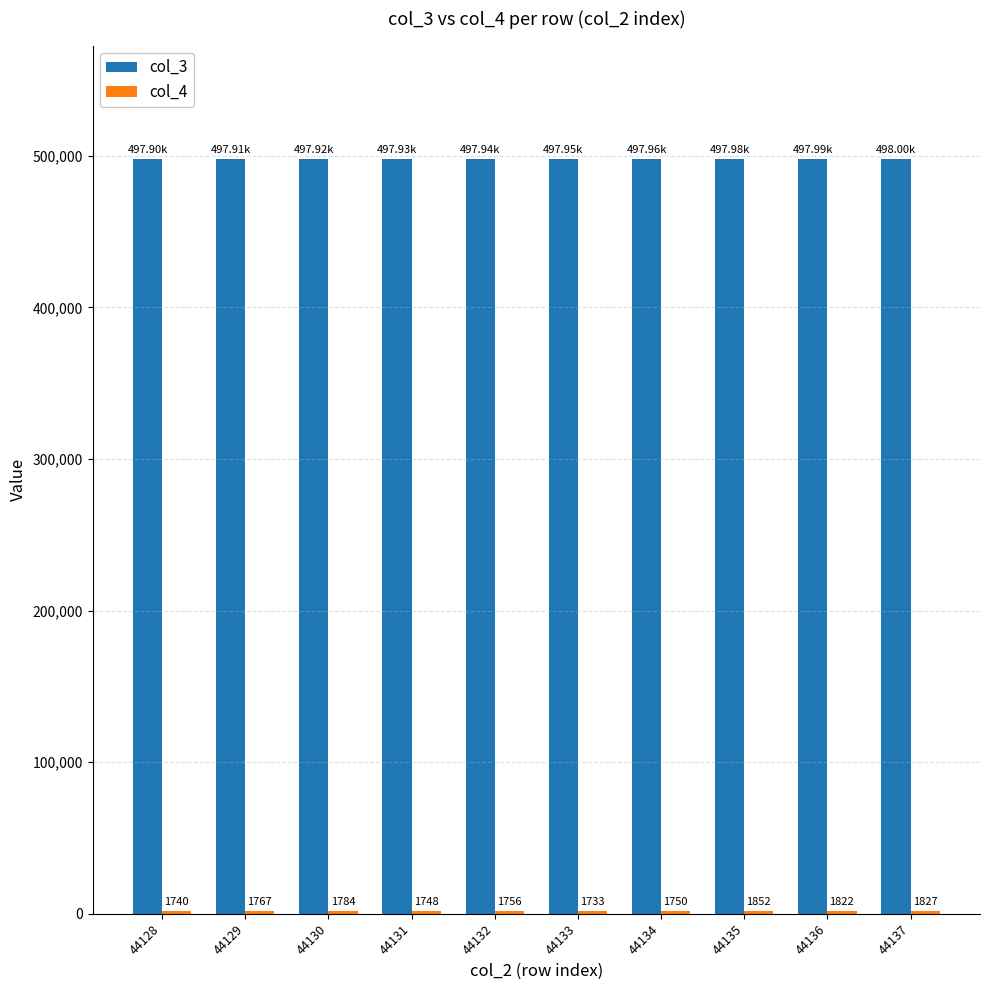

What is the difference between the highest and lowest values at 44136?

496166